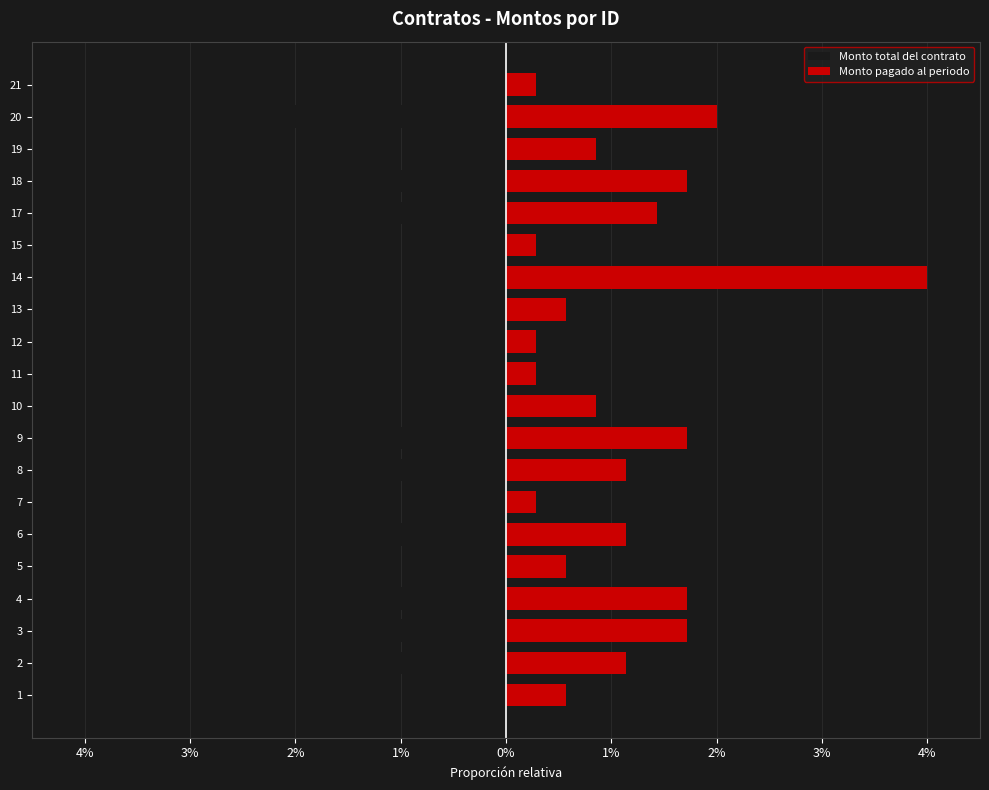

Between 14 and 13, which is larger?

14